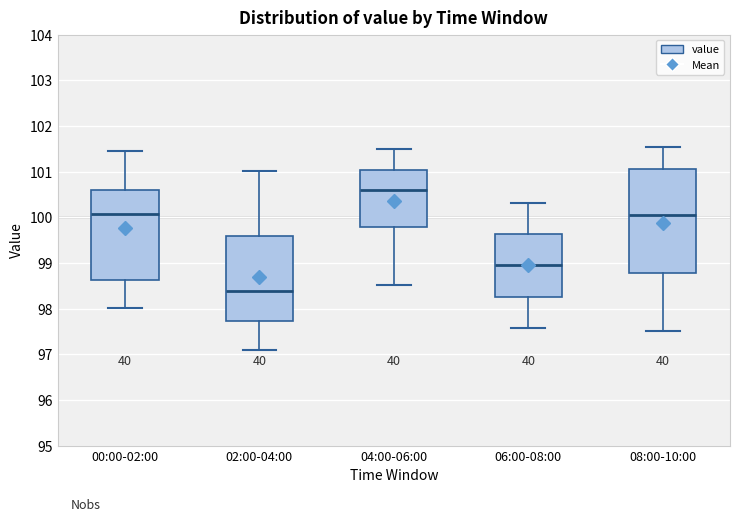

Which box has the highest median line?

04:00-06:00